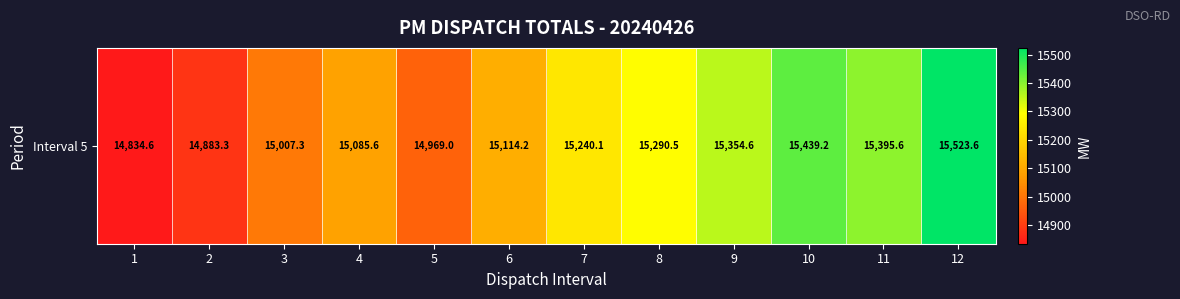

What value does the data have at 2?

14883.3